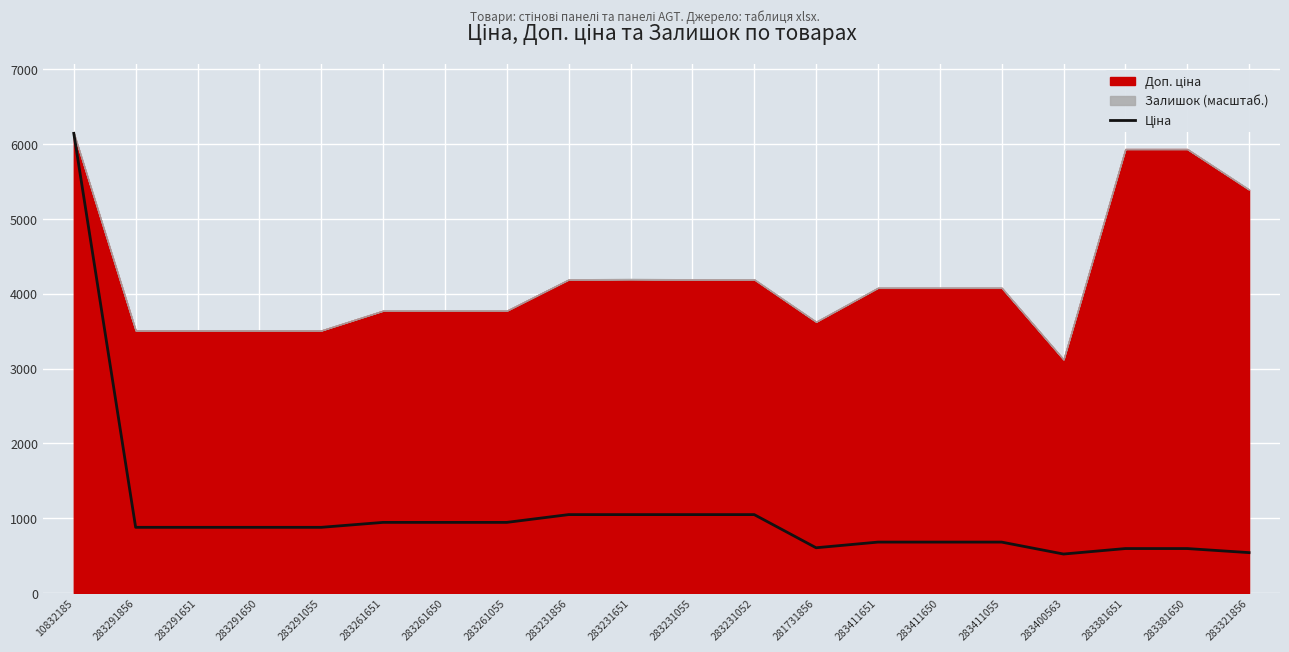

Which has a higher value, 283321856 or 283411650?

283411650